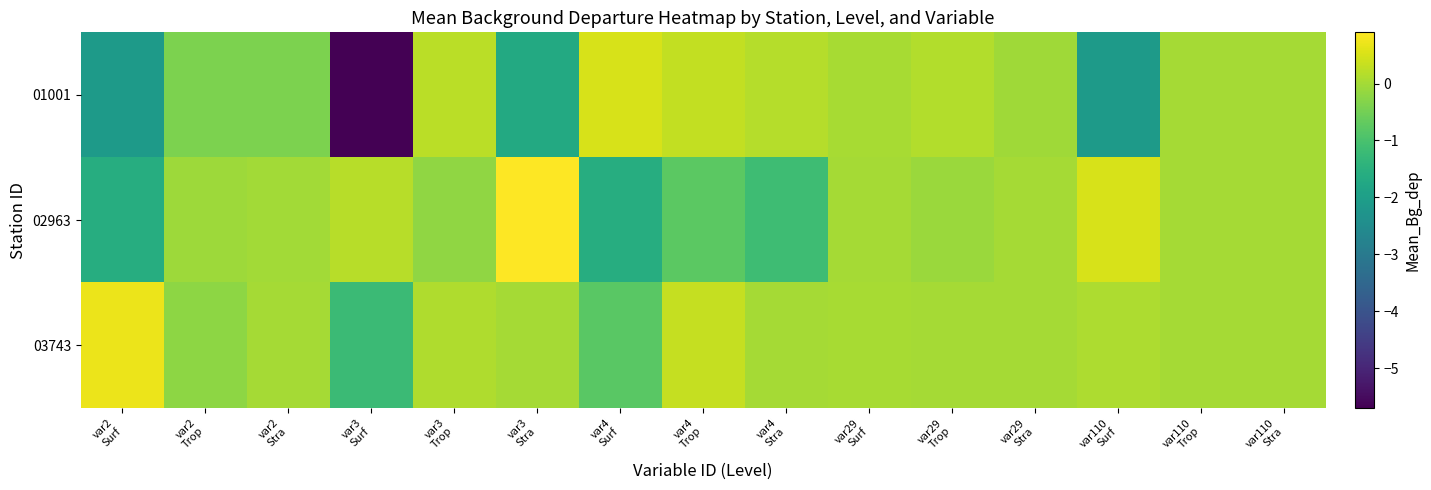

Between var4
Trop and var29
Surf, which is larger?

var4
Trop